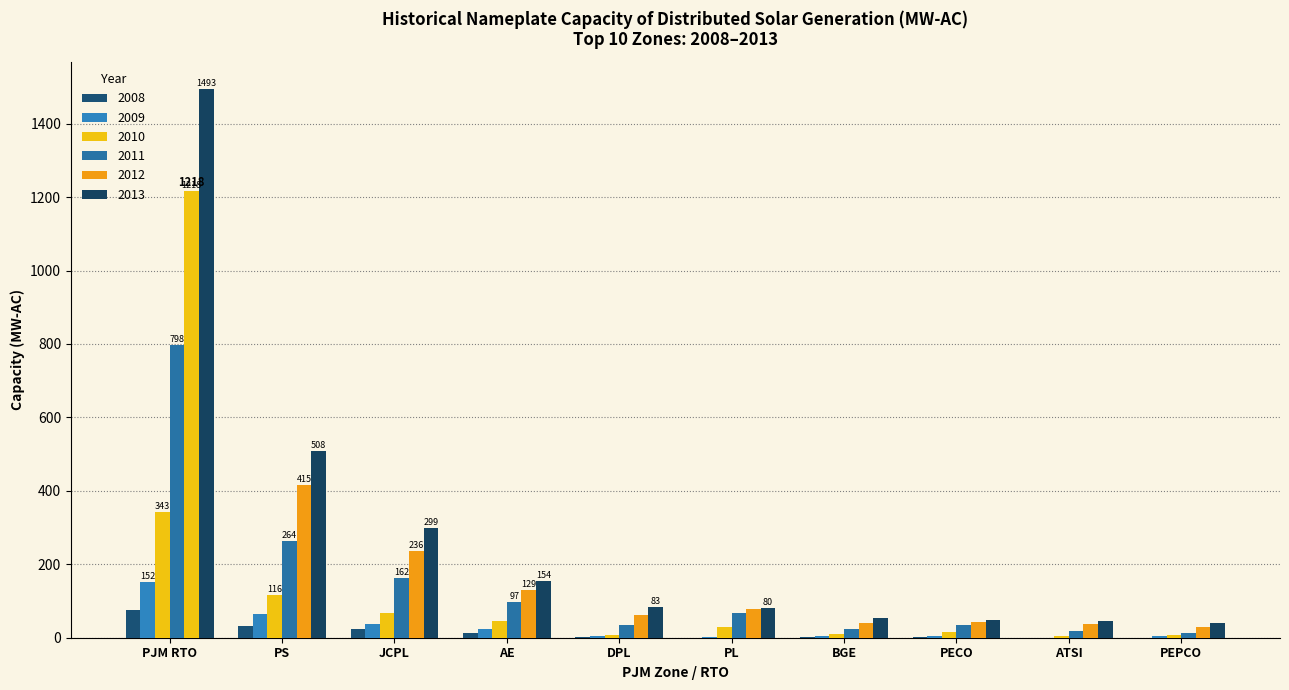

Which category has the highest value in the 2008 series?

PJM RTO